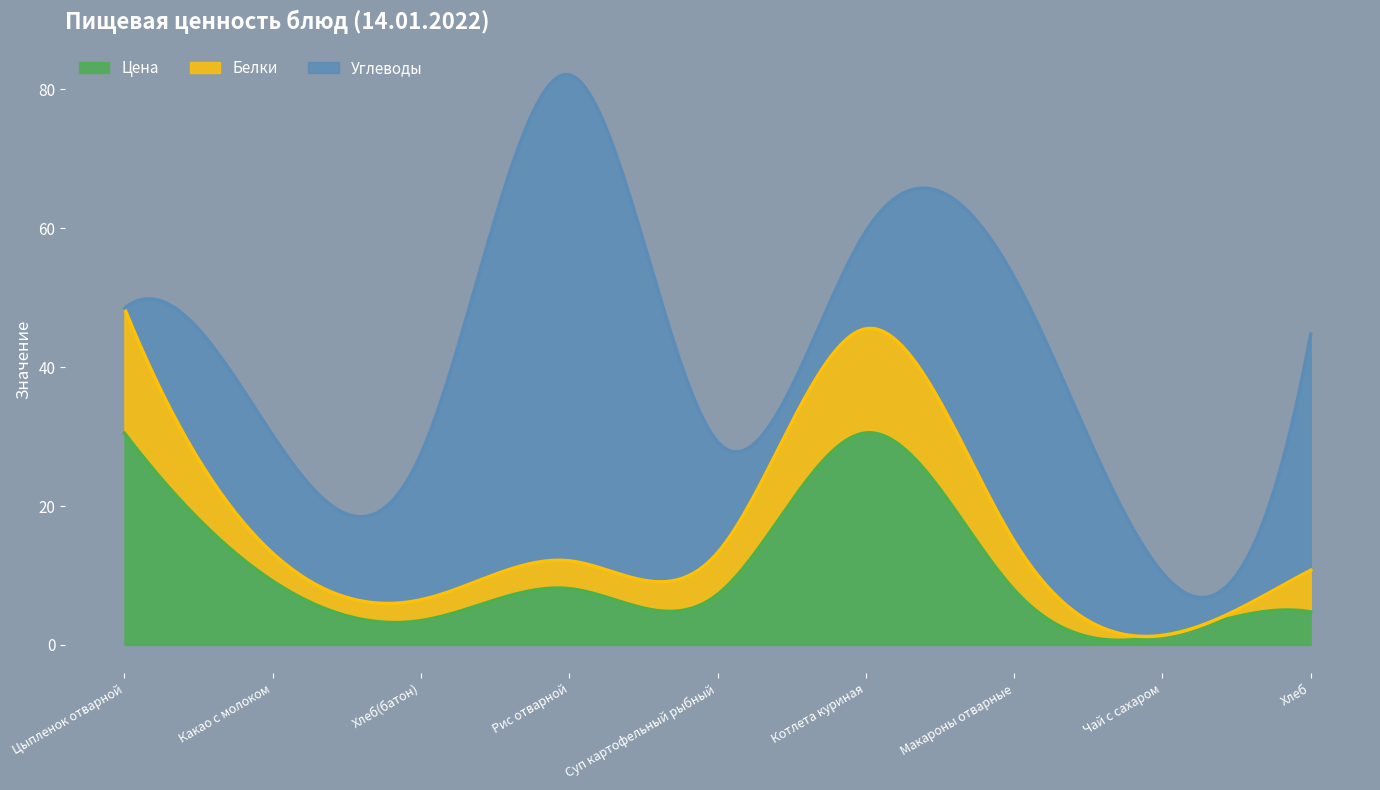

Is the value of Цена at Суп картофельный рыбный greater than the value of Белки at Чай с сахаром?

Yes